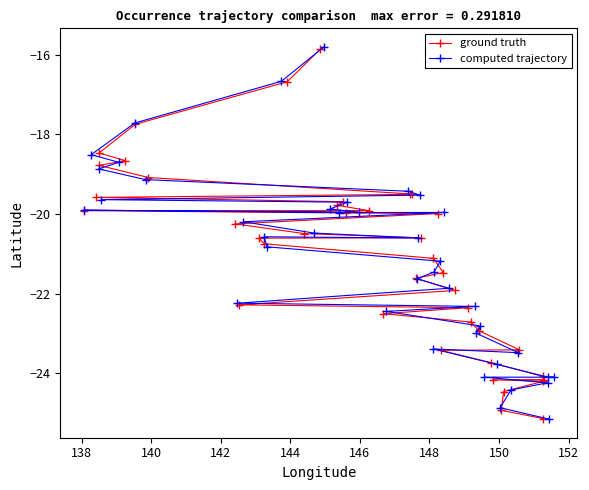

Which series has the largest range (max minus min)?

computed trajectory